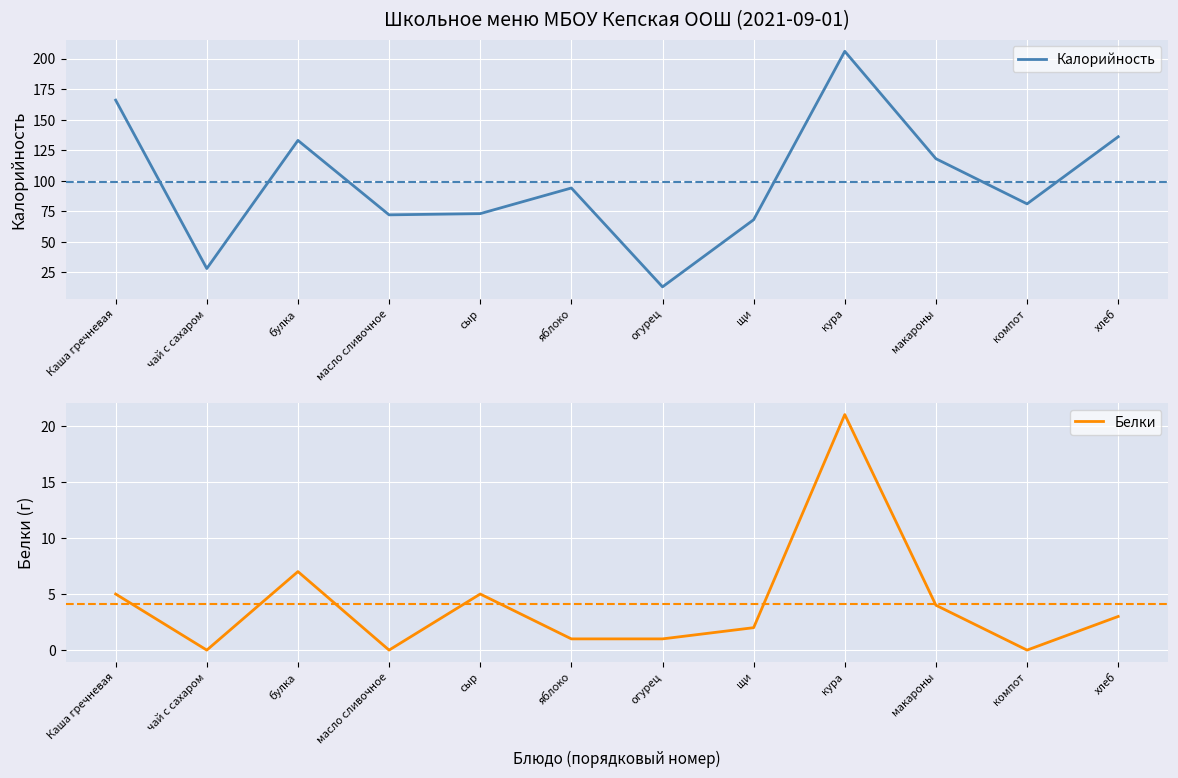

Is the value of Калорийность at кура greater than the value of Белки at Каша гречневая?

Yes